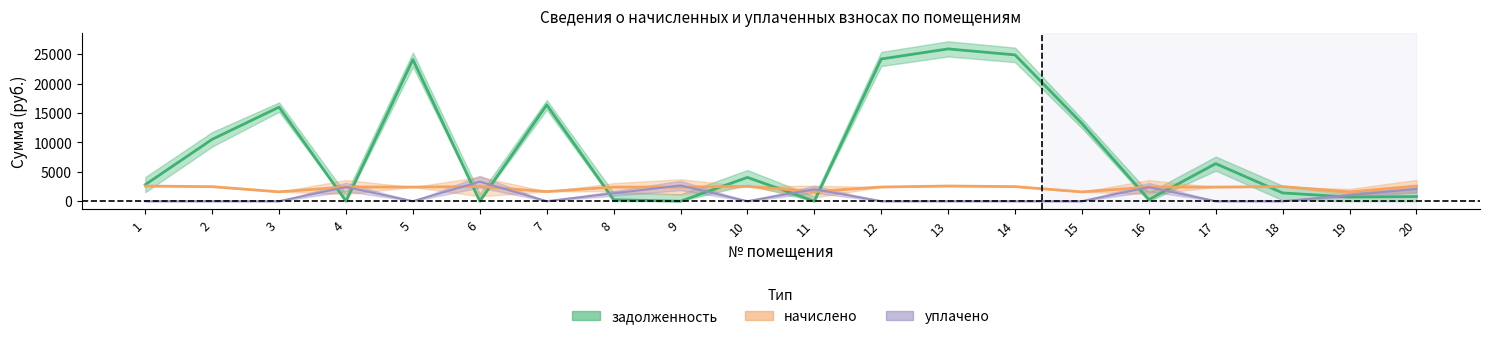

Rank the series at 12 from highest to lowest value.

задолженность, начислено, уплачено